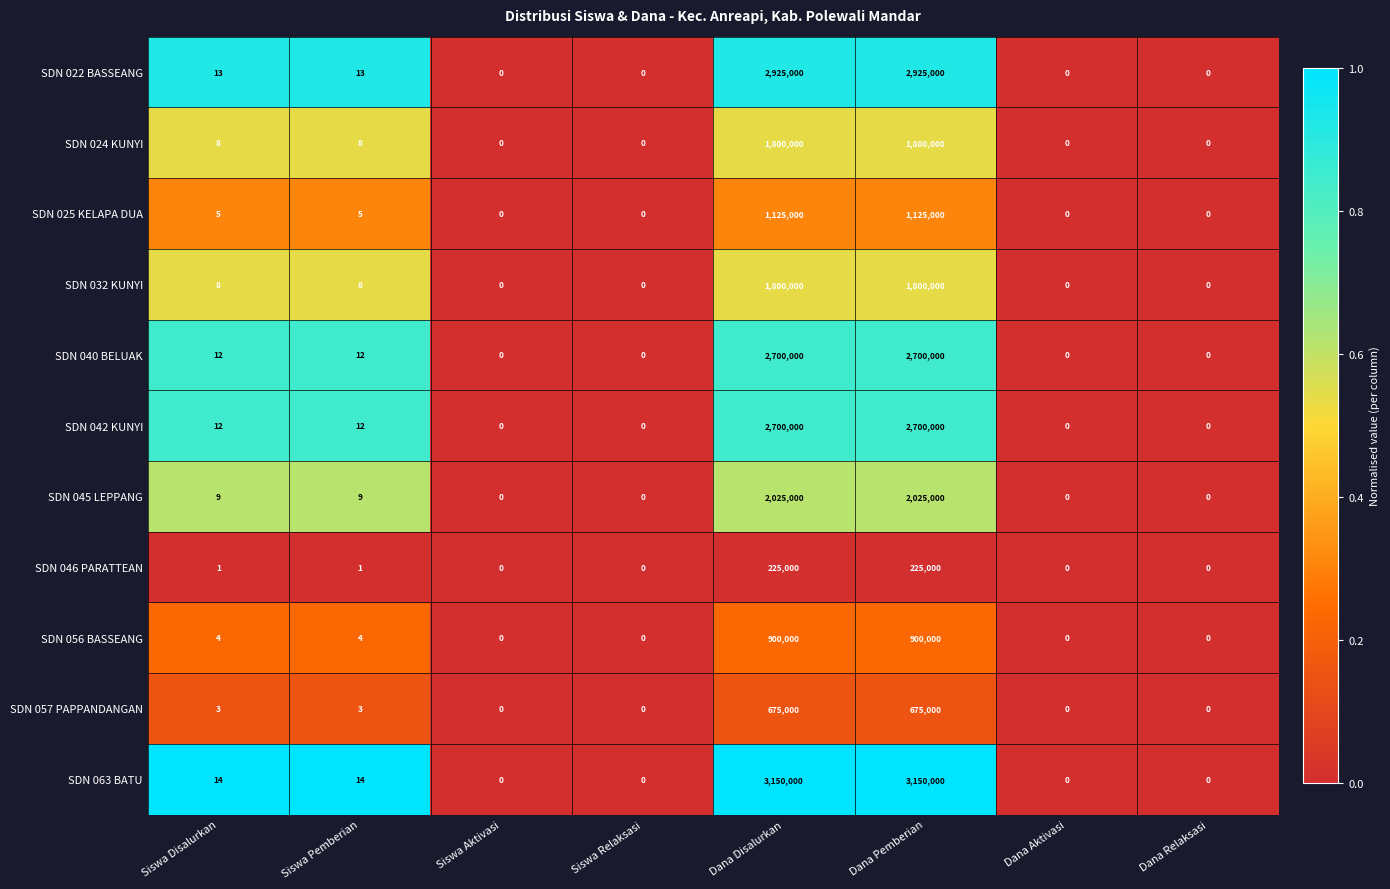

Which series has the largest total across all categories?

SDN 063 BATU